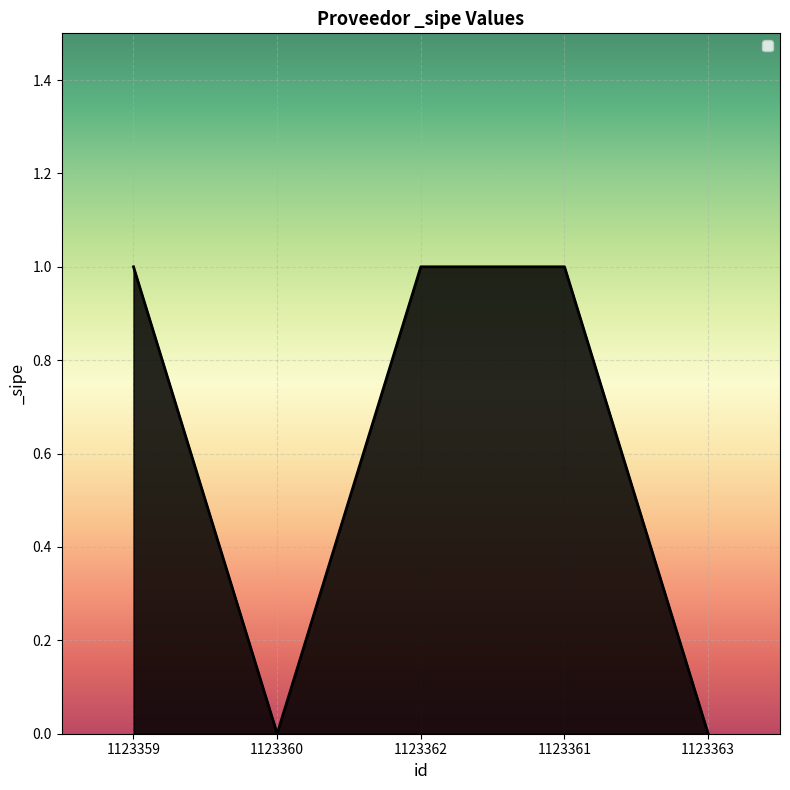

Is it true that the value at 1123362 is 1?

True